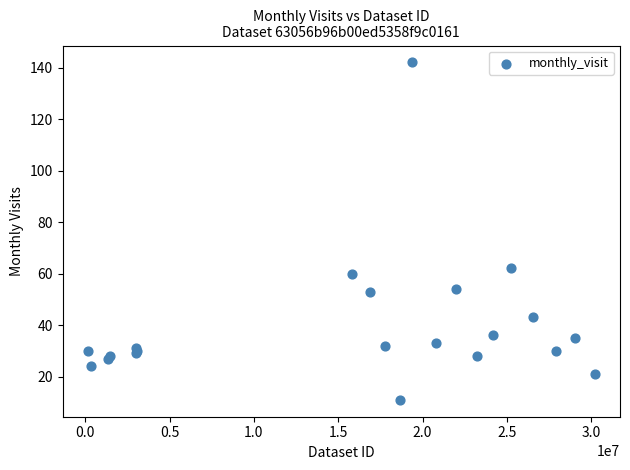

What Y value in the scatter plot is closest to 76?

62